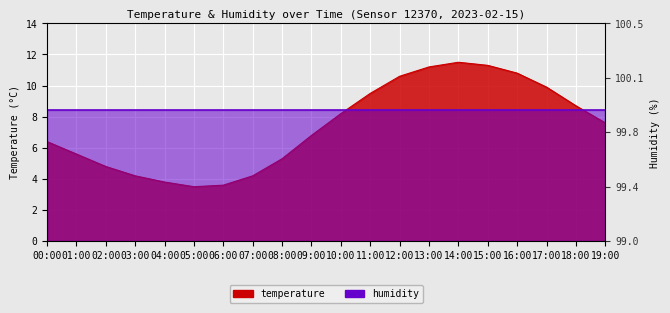

What is the approximate value at 09:00?

6.8